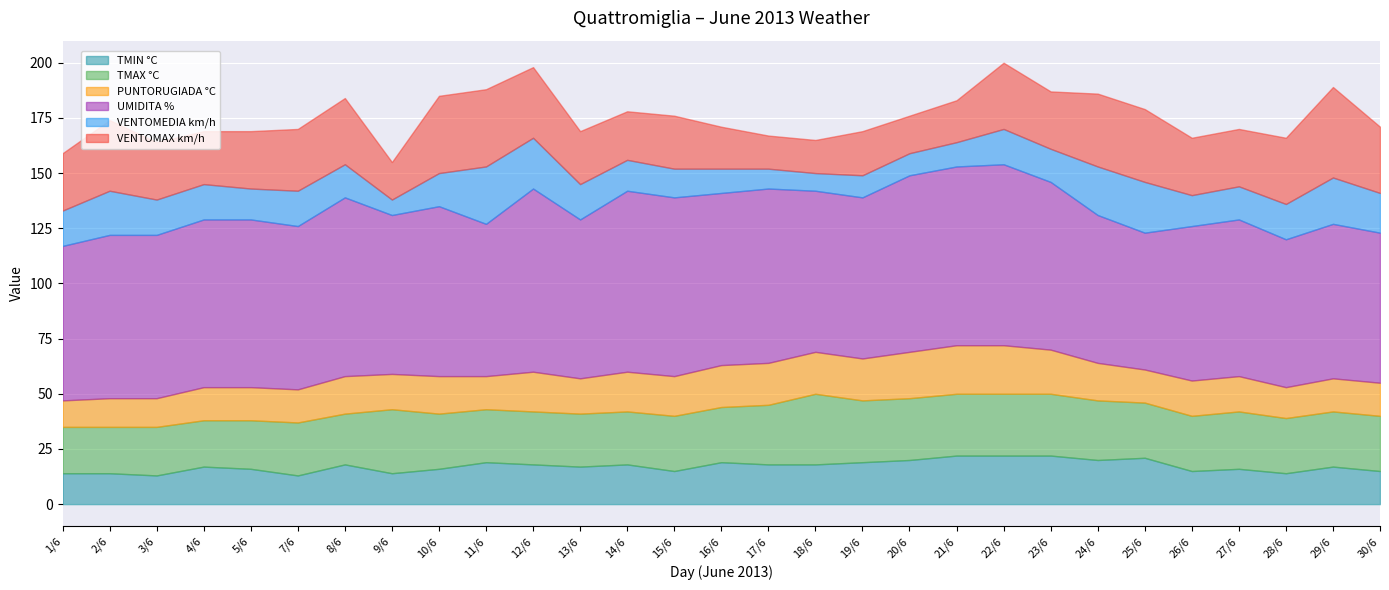

How many distinct data groups are displayed?

6